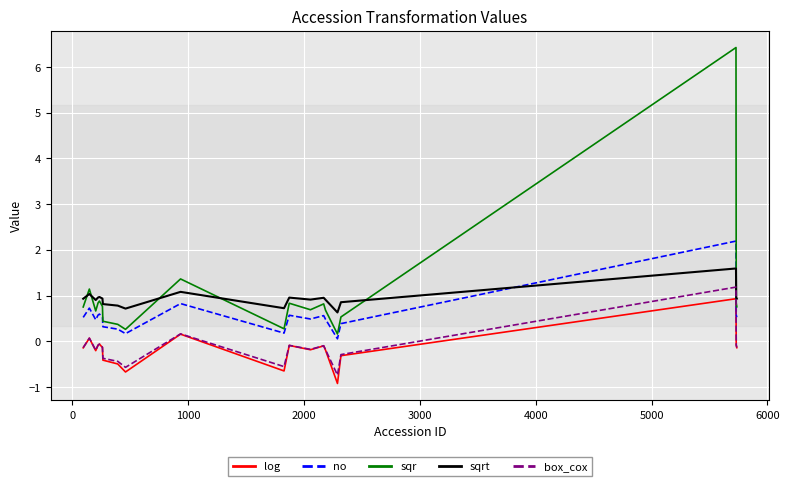

True or false: sqrt and log cross at least once.

False